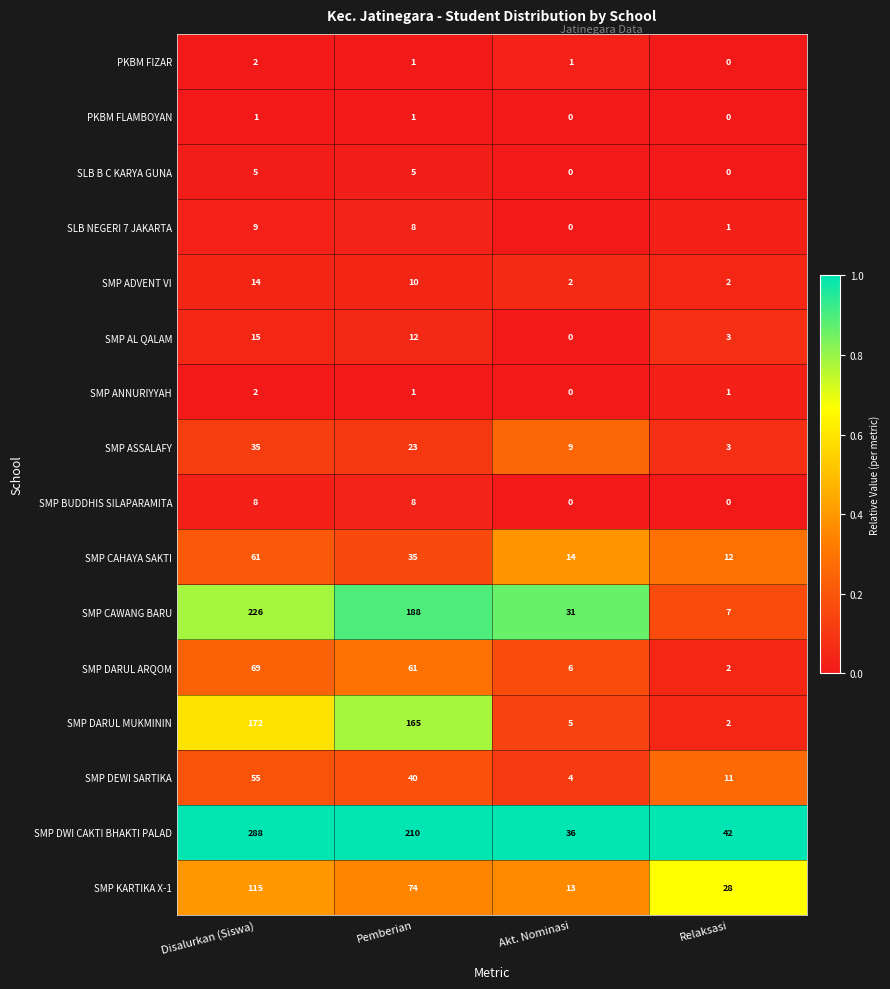

At which label does SMP ANNURIYYAH first exceed 1?

Disalurkan (Siswa)